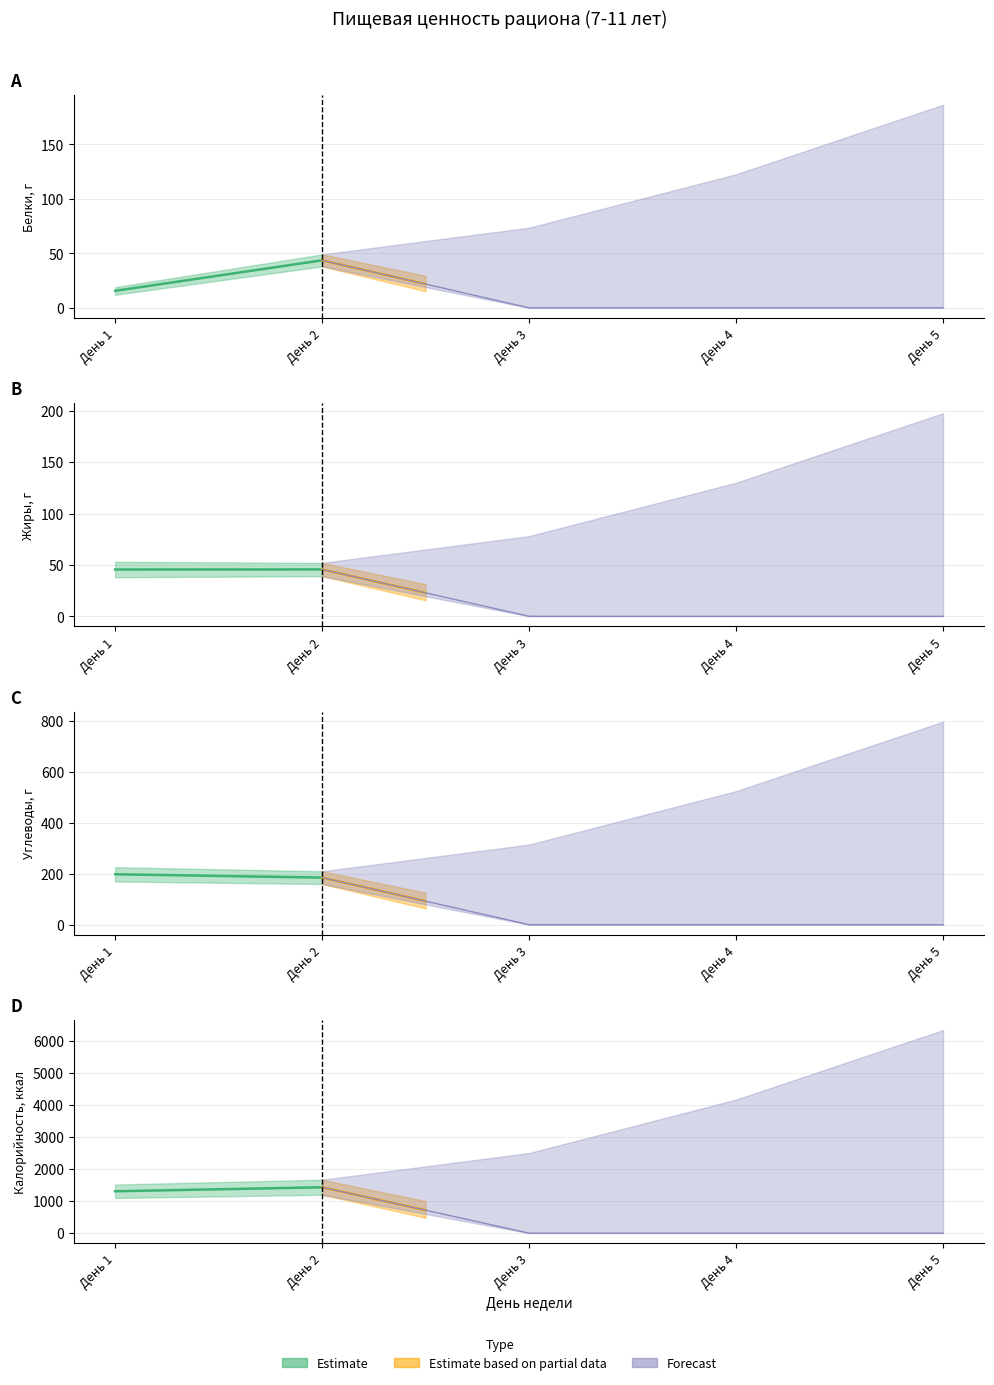

What is the total value across all series at День 2?

1708.2